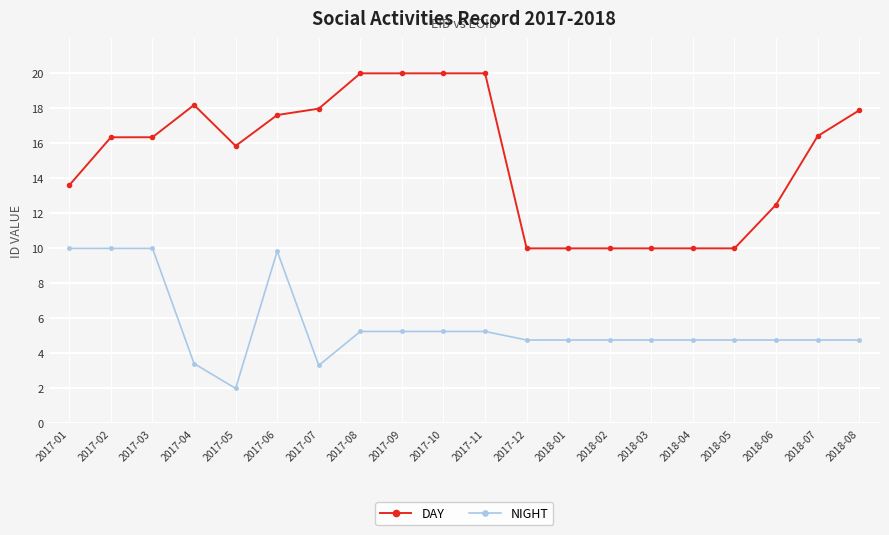

Which series has the largest total across all categories?

DAY